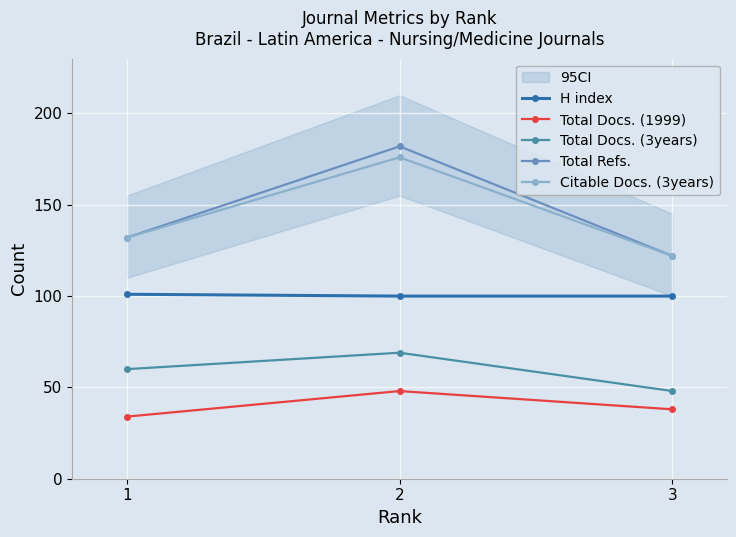

What are all the series names shown in the legend?

H index, Total Docs. (1999), Total Docs. (3years), Total Refs., Citable Docs. (3years)